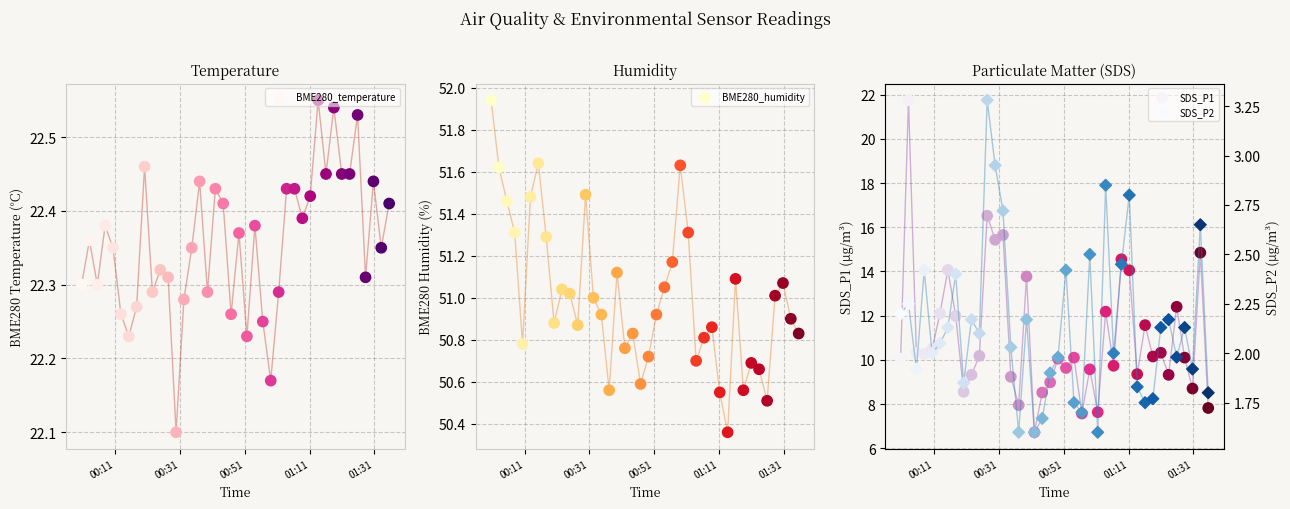

Is the value of SDS_P1 at 21 greater than the value of BME280_temperature at 8?

No